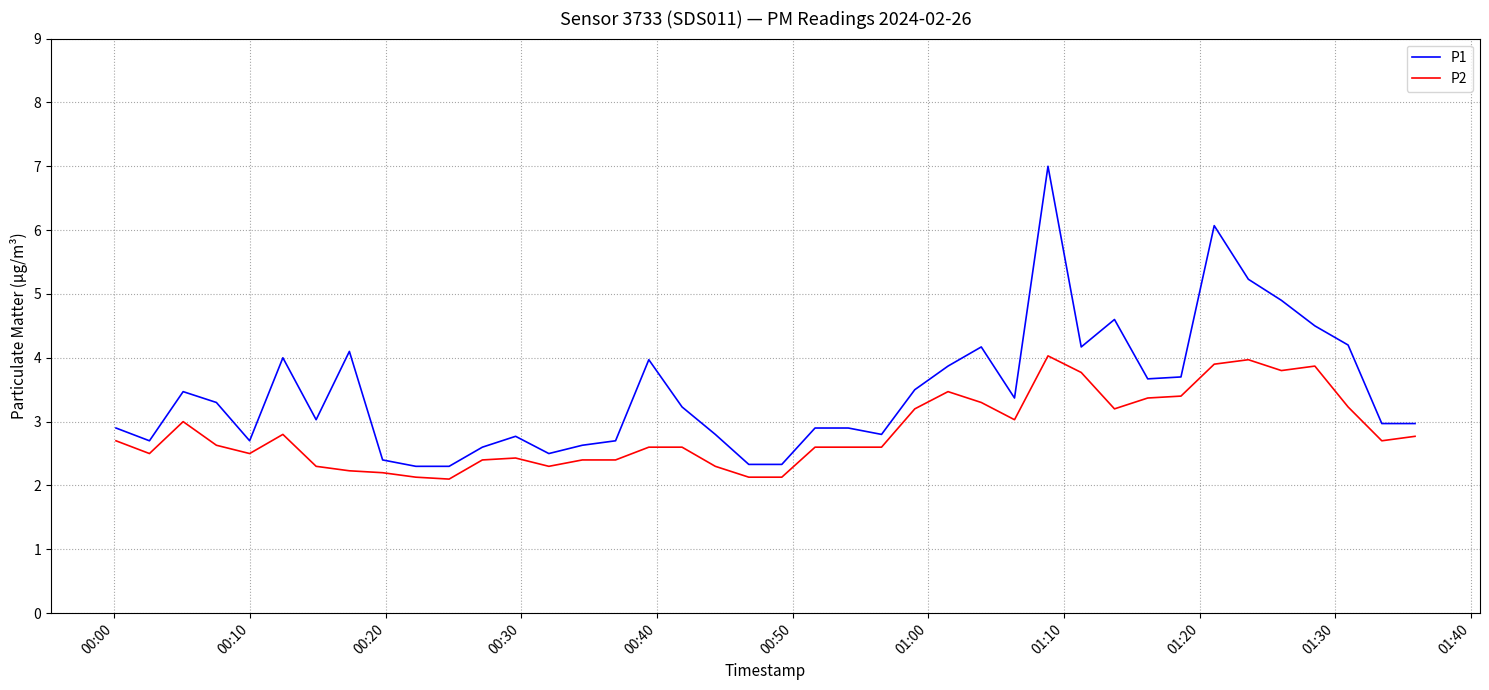

True or false: P1 and P2 cross at least once.

False